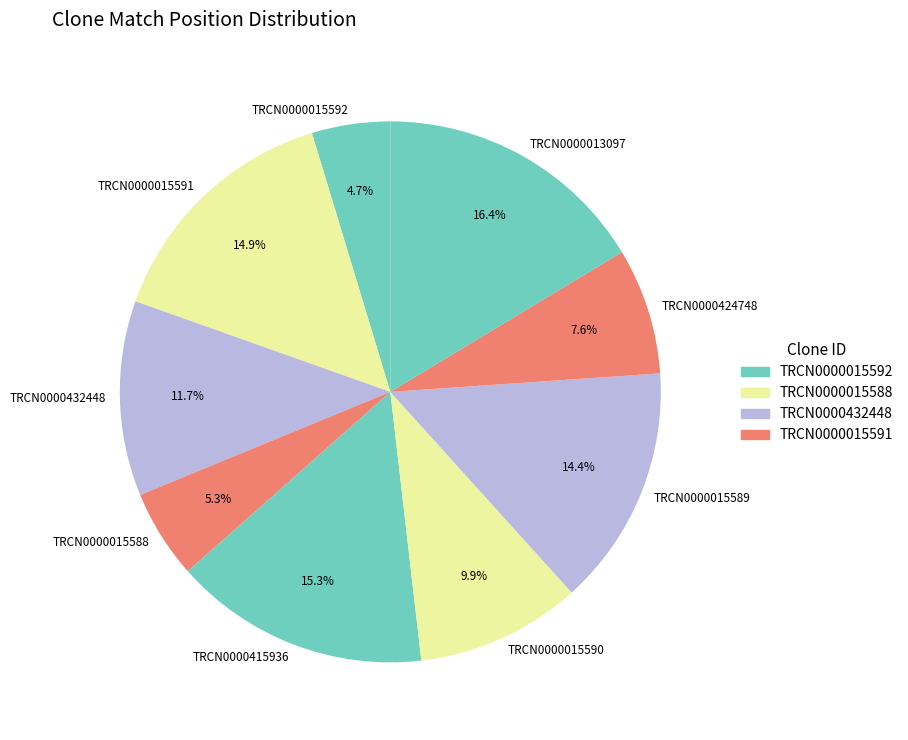

What percentage do TRCN0000015592 and TRCN0000015588 together represent?

10.0%